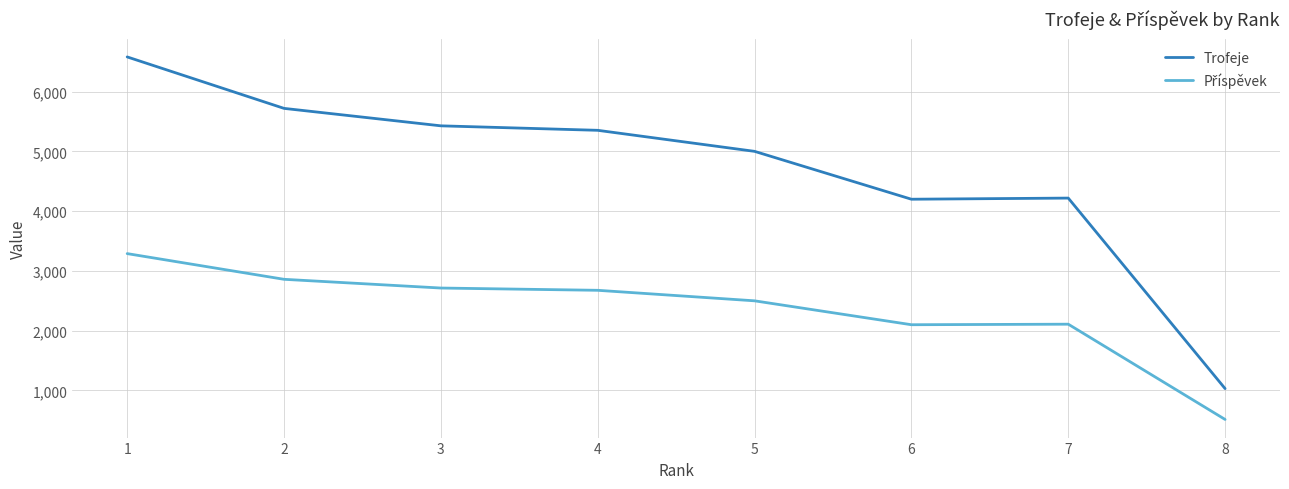

What is the difference between the second highest and second lowest values in the Trofeje series?

1520